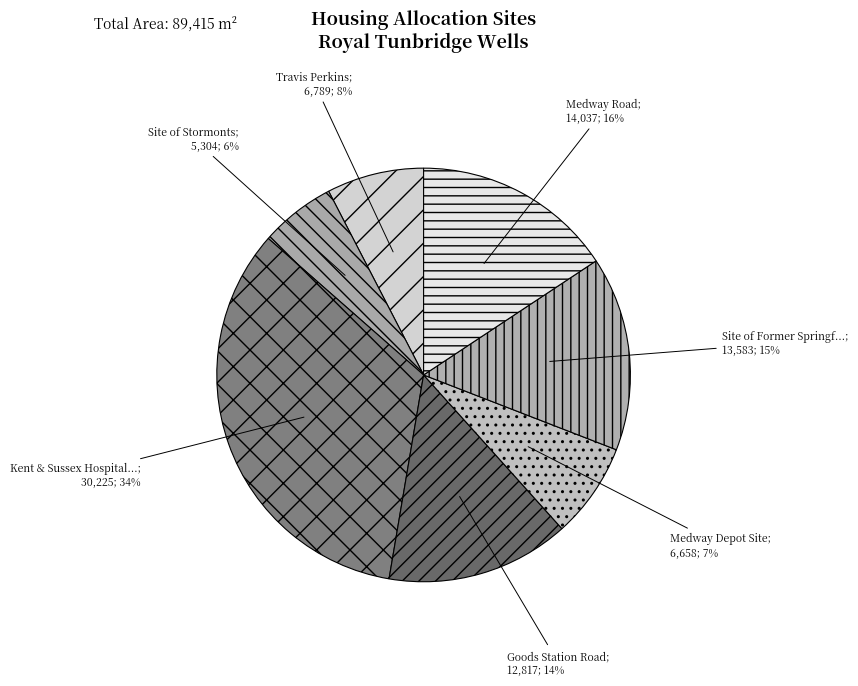

How many slices are in this pie chart?

7